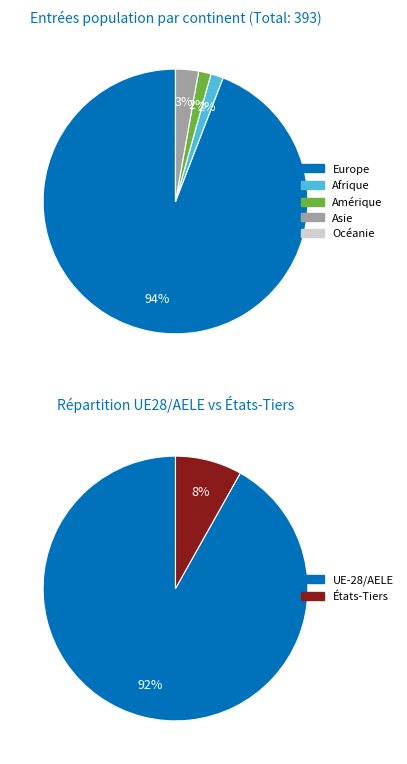

Rank the categories by value from lowest to highest.

Océanie, Afrique, Amérique, Asie, Europe